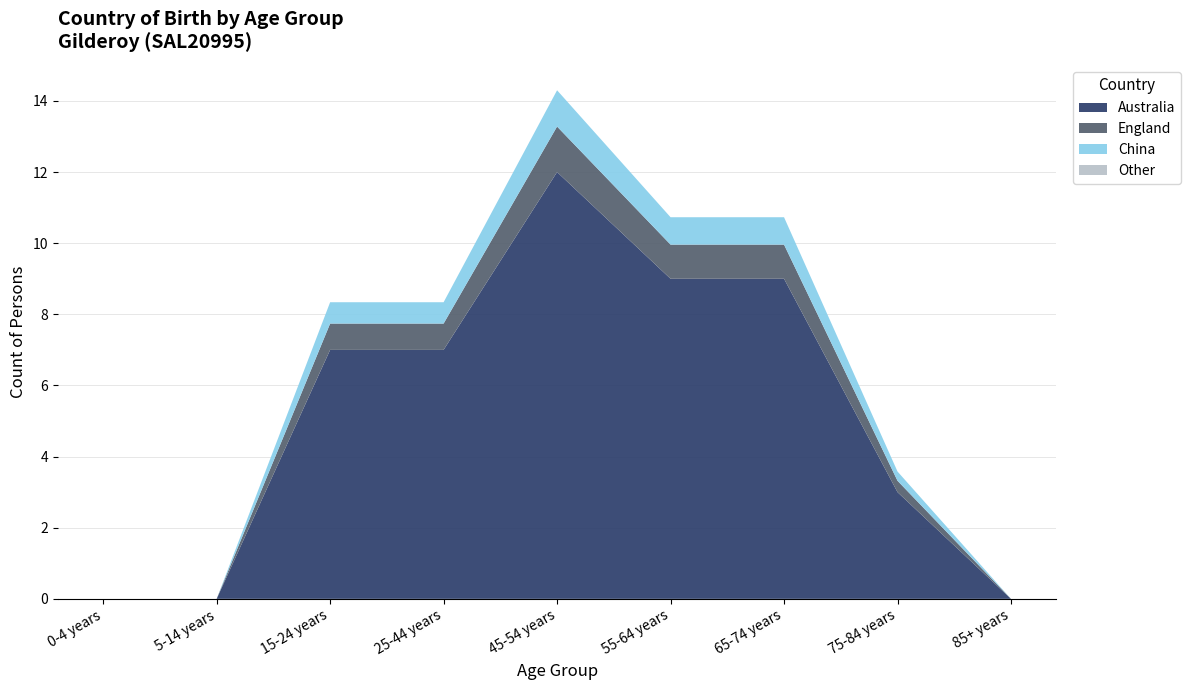

Which category has the highest value in the Australia series?

45-54 years